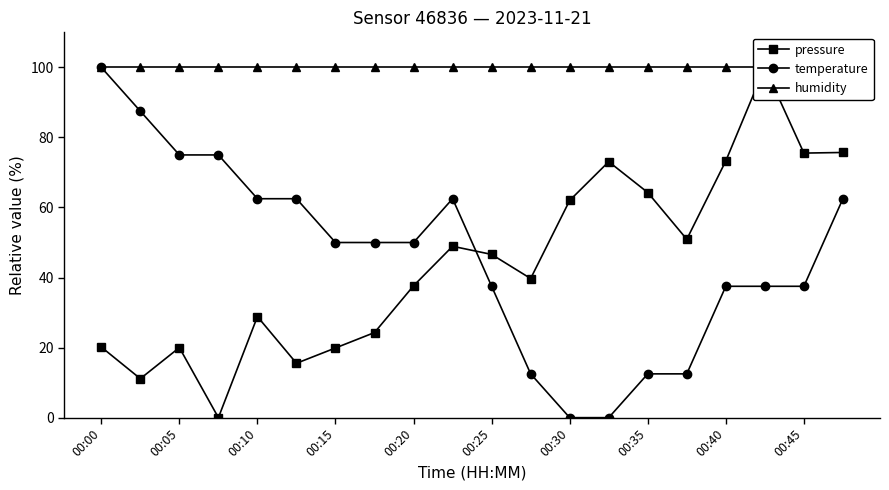

Reading left to right, transcribe all the data shown in this chart.

pressure: 20.2	11.1	20.0	0.0	28.8	15.5	19.9	24.3	37.6	48.9	46.6	39.7	62.0	73.1	64.3	50.9	73.3	100.0	75.5	75.7
temperature: 100.0	87.5	75.0	75.0	62.5	62.5	50.0	50.0	50.0	62.5	37.5	12.5	0.0	0.0	12.5	12.5	37.5	37.5	37.5	62.5
humidity: 100.0	100.0	100.0	100.0	100.0	100.0	100.0	100.0	100.0	100.0	100.0	100.0	100.0	100.0	100.0	100.0	100.0	100.0	100.0	100.0